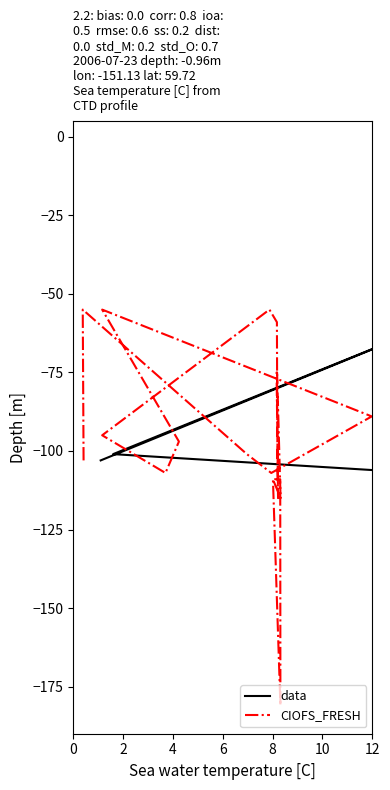

What is the value of the CIOFS_FRESH point at the 1st from the left?

-103